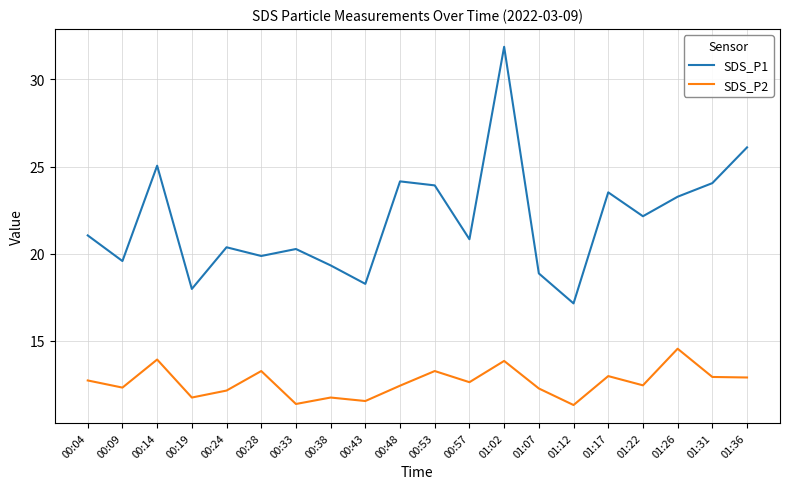

True or false: SDS_P2 and SDS_P1 cross at least once.

False